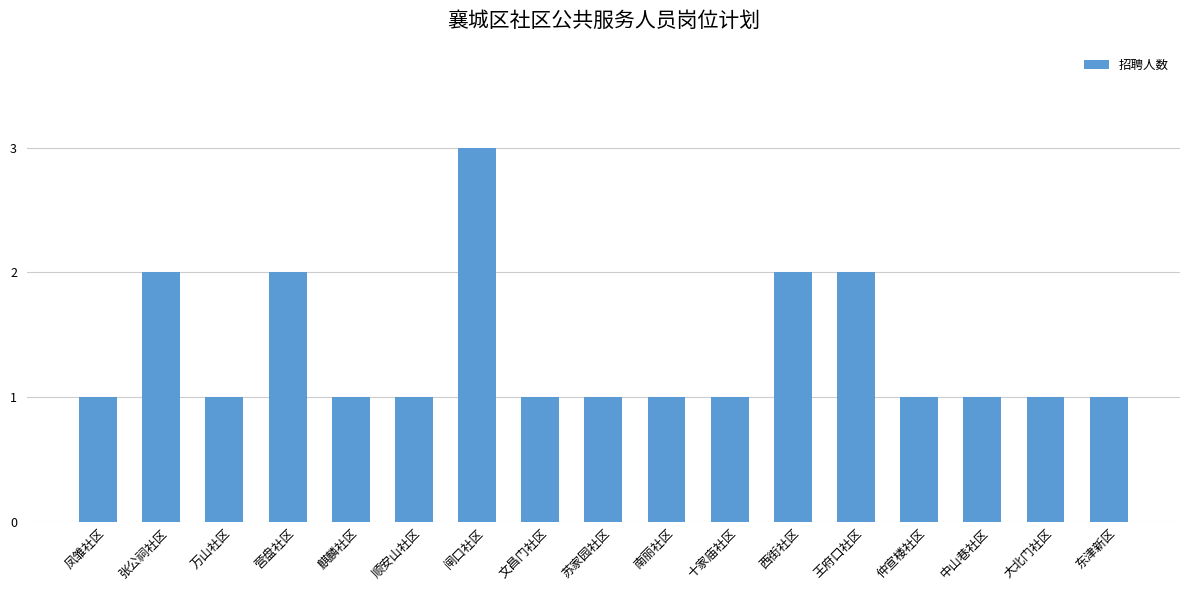

Reading left to right, list all the values displayed in this chart.

凤雏社区=1	张公祠社区=2	万山社区=1	营盘社区=2	麒麟社区=1	顺安山社区=1	闸口社区=3	文昌门社区=1	苏家园社区=1	南丽社区=1	十家庙社区=1	西街社区=2	王府口社区=2	仲宣楼社区=1	中山巷社区=1	大北门社区=1	东津新区=1